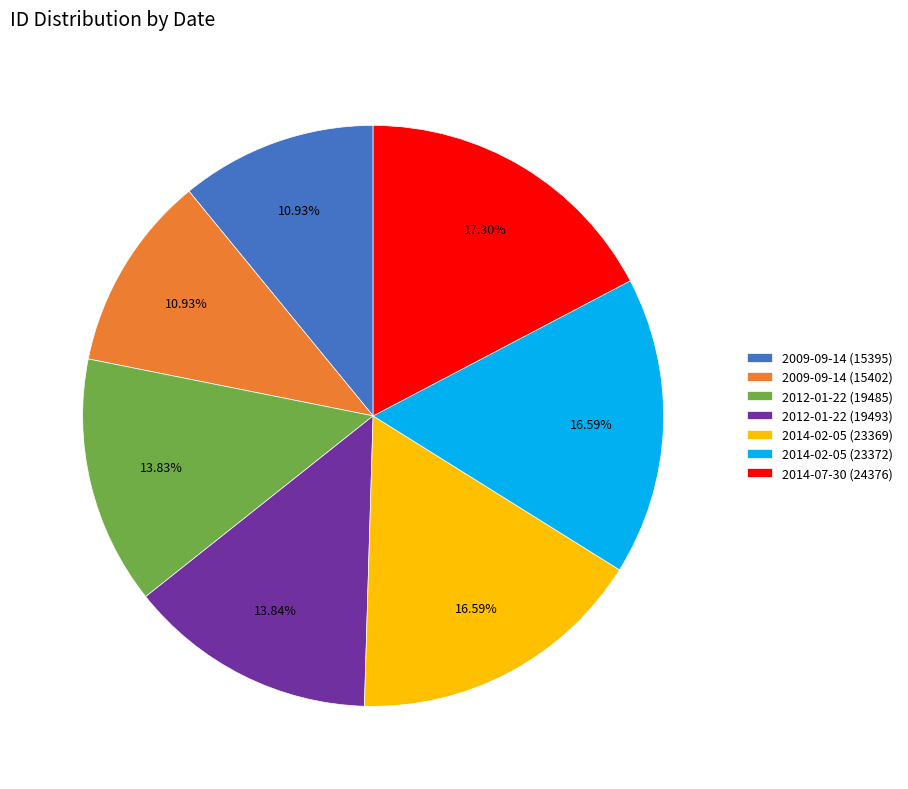

Does any single category account for the majority?

No